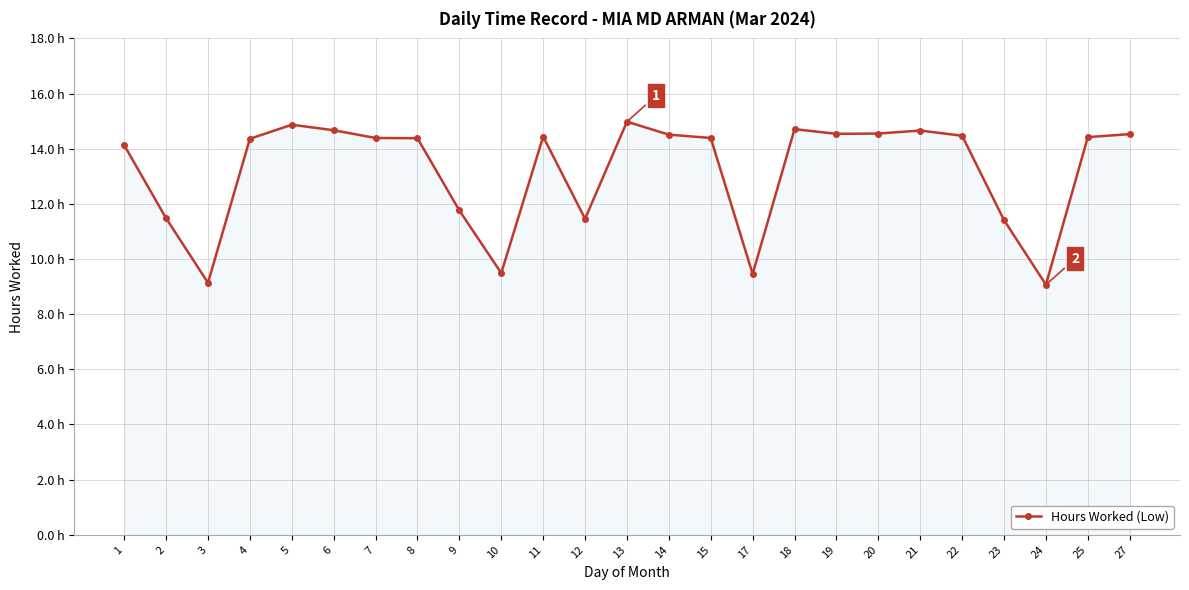

What is the difference between the maximum and second lowest values?

5.8